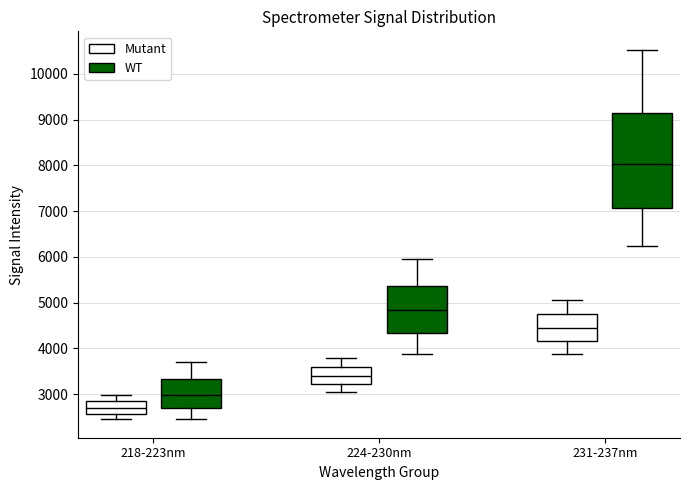

Where does the lower whisker of the box for 218-223nm (Mutant) end on the y-axis? The values are not printed on the chart, so give them approximately, as read against the axis.

2500